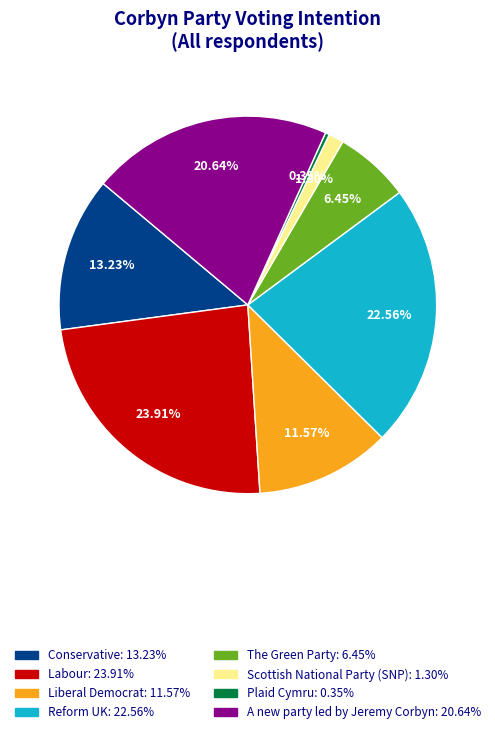

Is it true that Conservative is 13% of the pie?

True